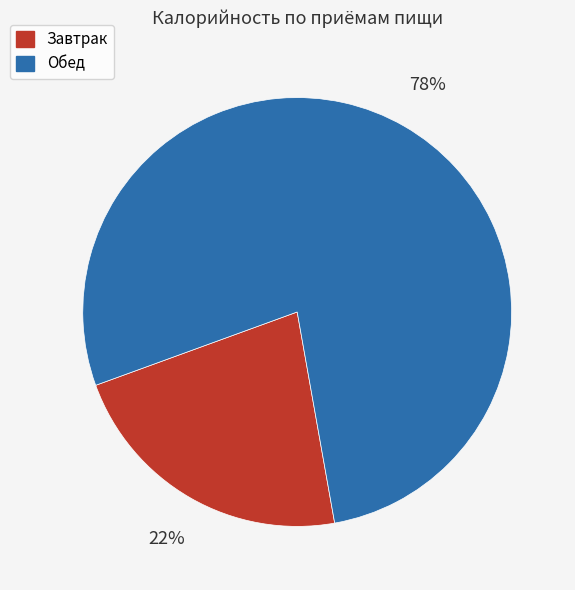

Do Обед and Завтрак together represent more than half of the pie?

Yes